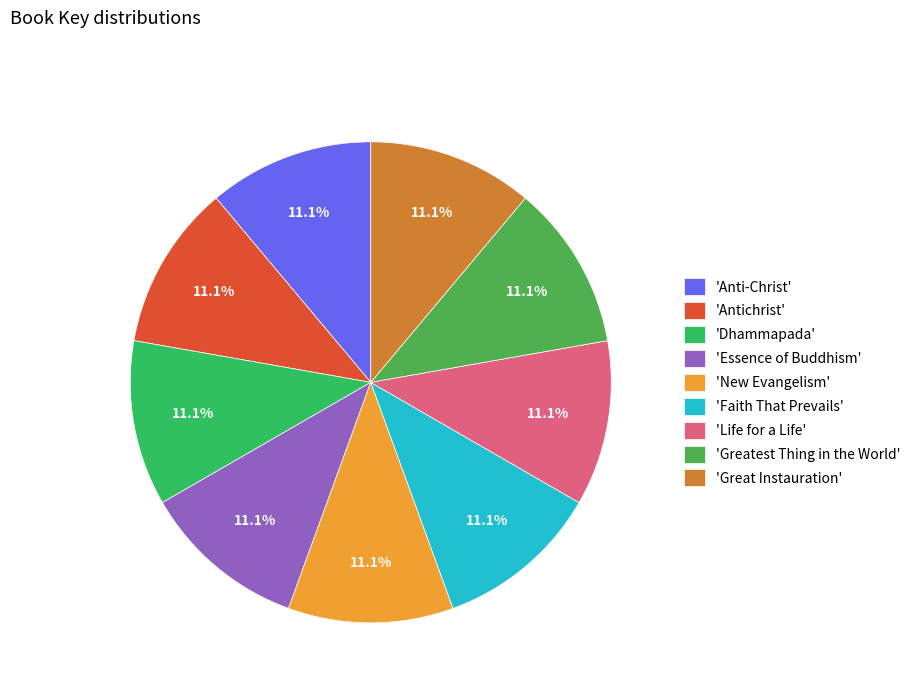

Count the number of slices in the pie.

9